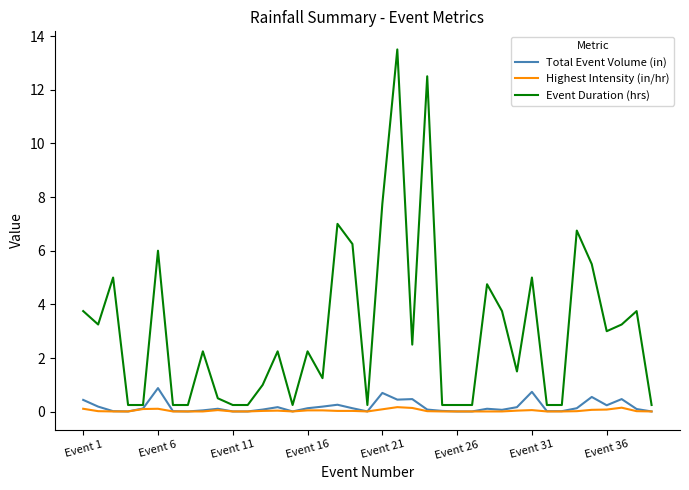

Which series has the largest range (max minus min)?

Event Duration (hrs)